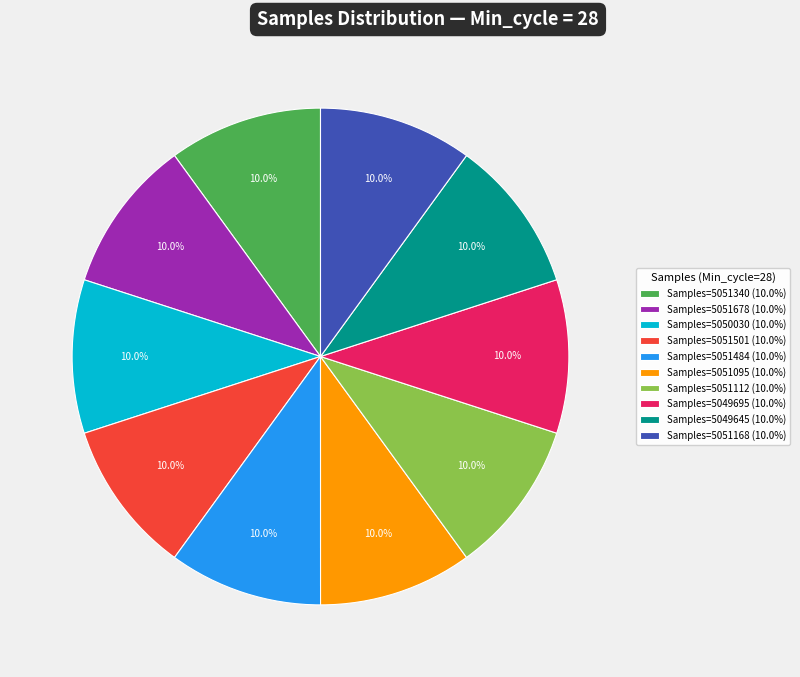

What is the ratio of the value at Samples=5051168 (10.0%) to the value at Samples=5049645 (10.0%)?

1.0